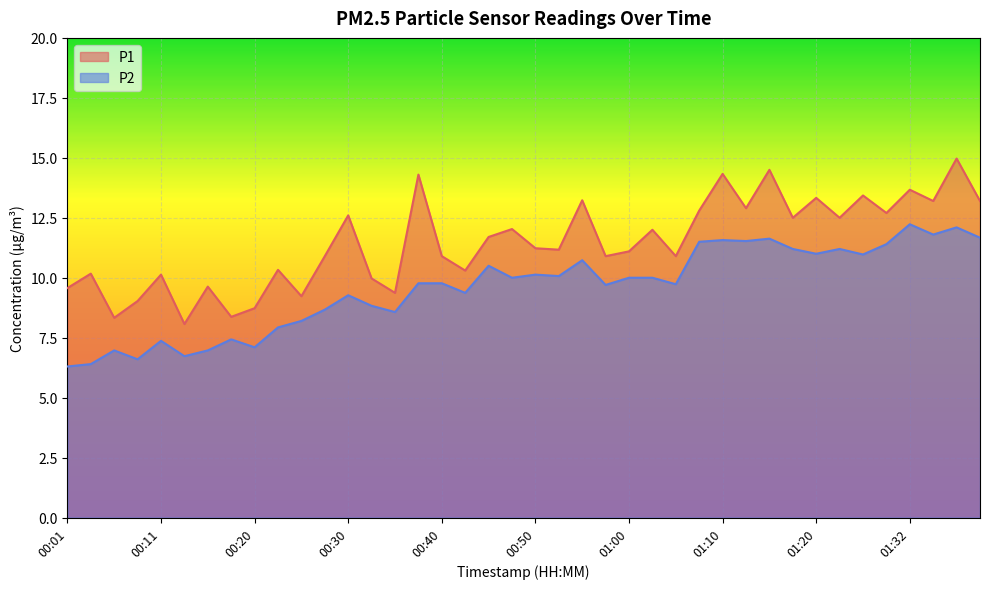

True or false: P1 has a value of 5.7 at 00:48.

False